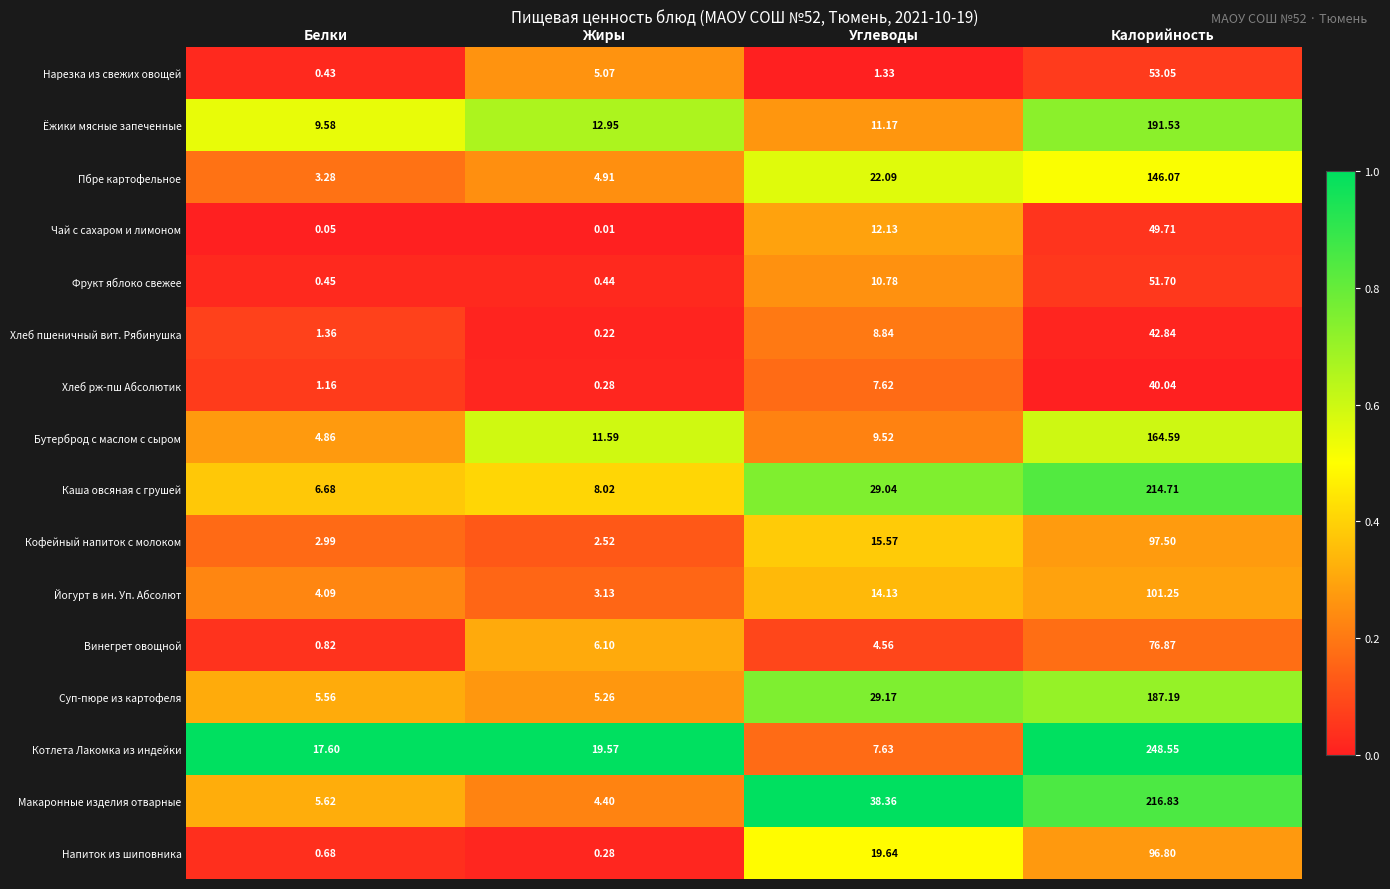

At how many categories does at least one series exceed 0?

4